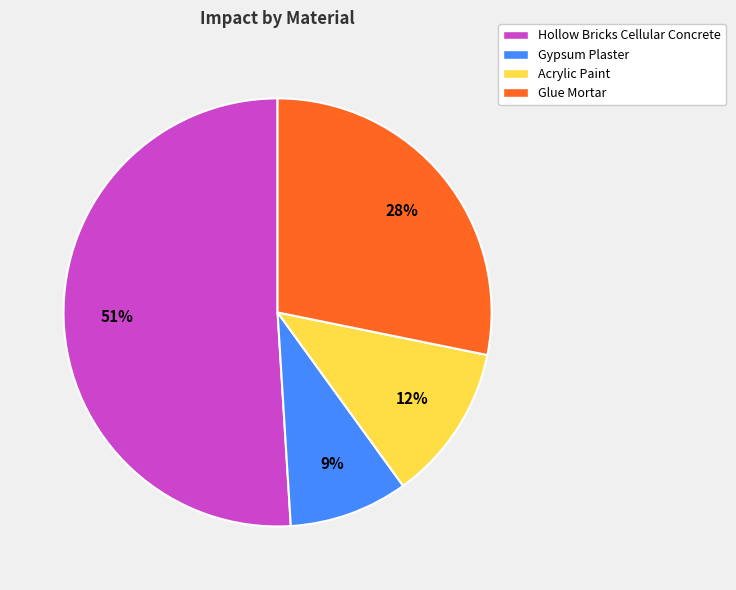

True or false: Gypsum Plaster accounts for 19% of the total.

False